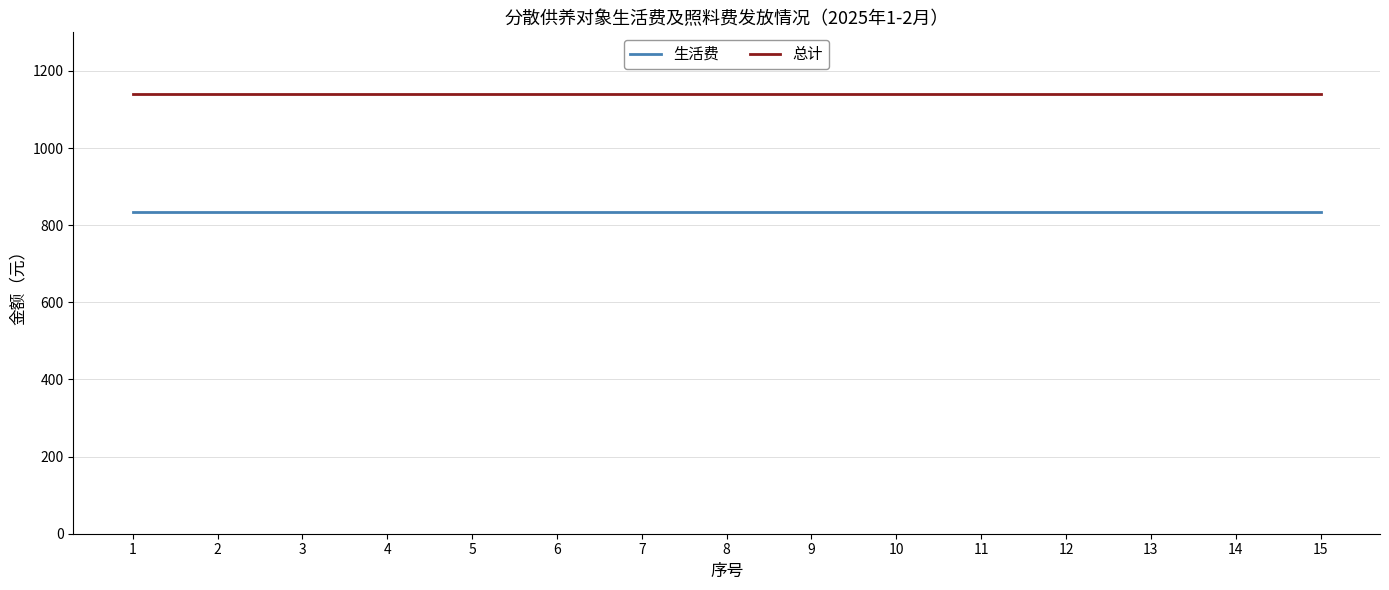

What is the spread (max minus min) of values at 9?

305